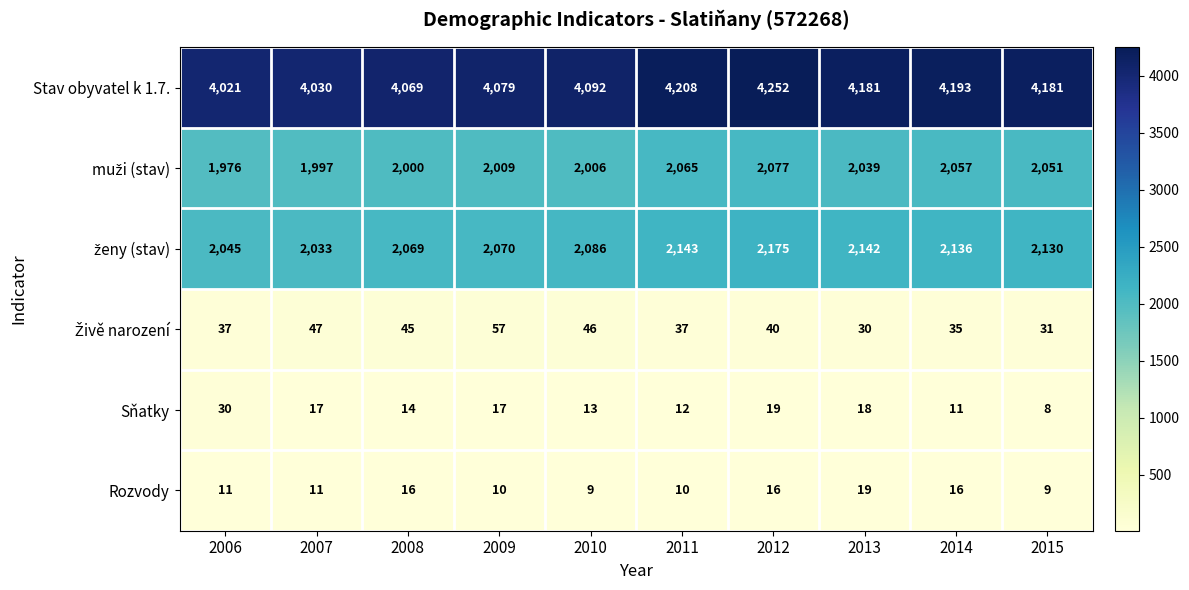

What is the sum of all Rozvody values?

127